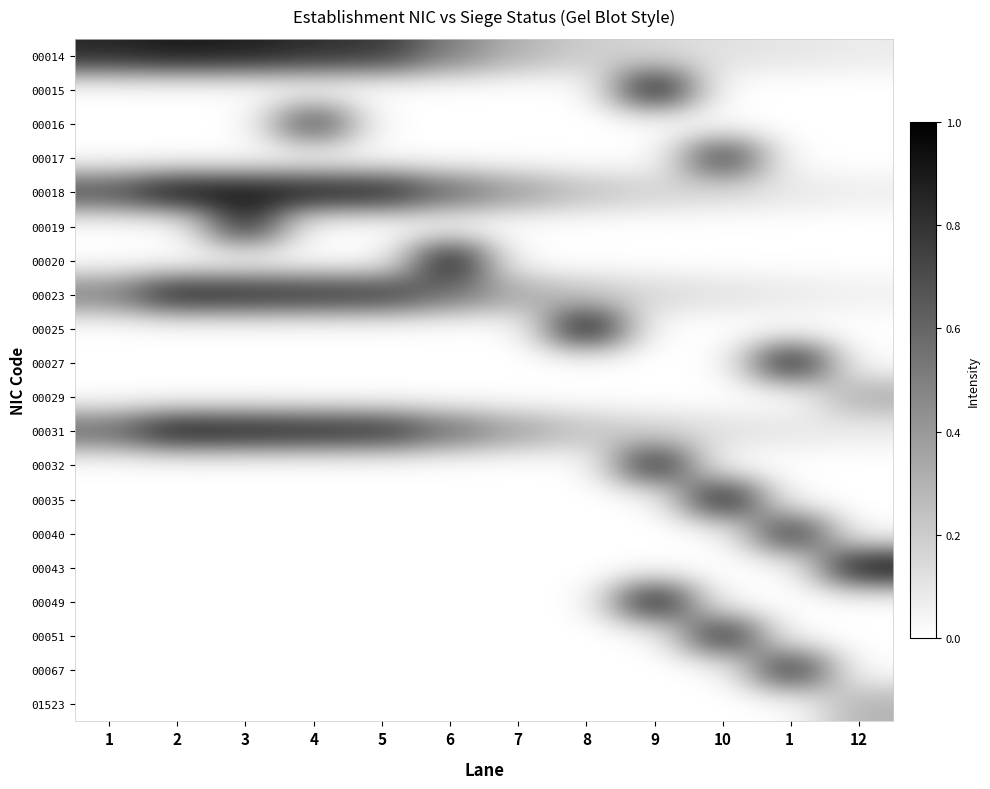

What is the difference between the highest and lowest values at 8?

1.0